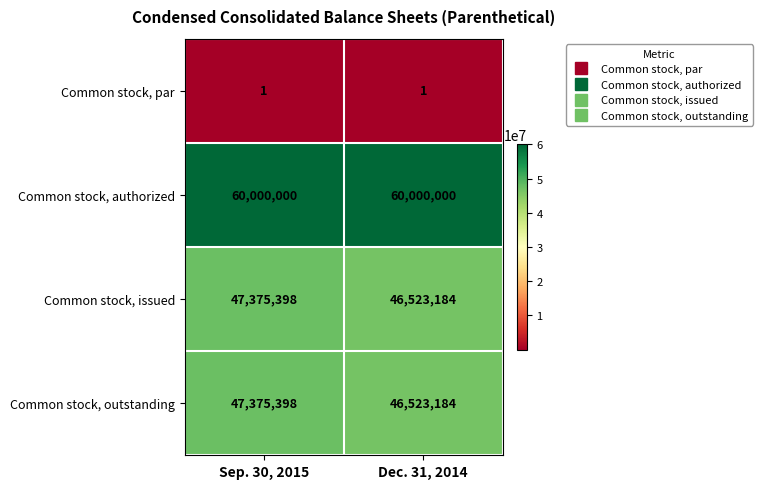

Reading left to right, transcribe all the data shown in this chart.

Common stock, par: Sep. 30, 2015=1	Dec. 31, 2014=1
Common stock, authorized: Sep. 30, 2015=60000000	Dec. 31, 2014=60000000
Common stock, issued: Sep. 30, 2015=47375398	Dec. 31, 2014=46523184
Common stock, outstanding: Sep. 30, 2015=47375398	Dec. 31, 2014=46523184